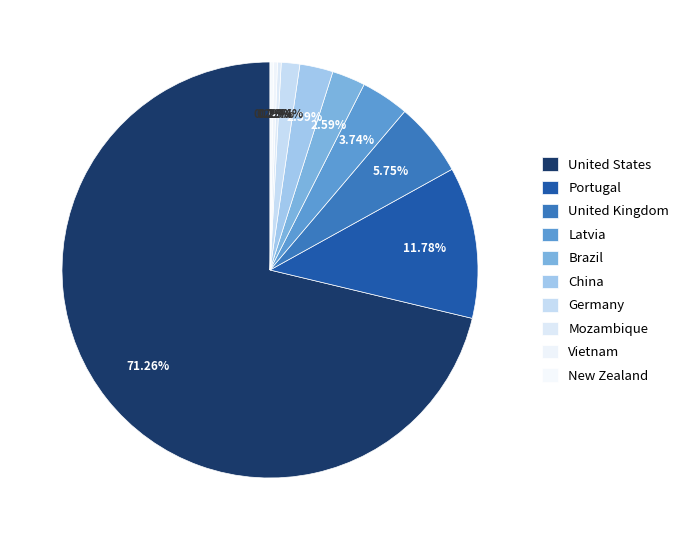

Which slice is the smallest?

Mozambique